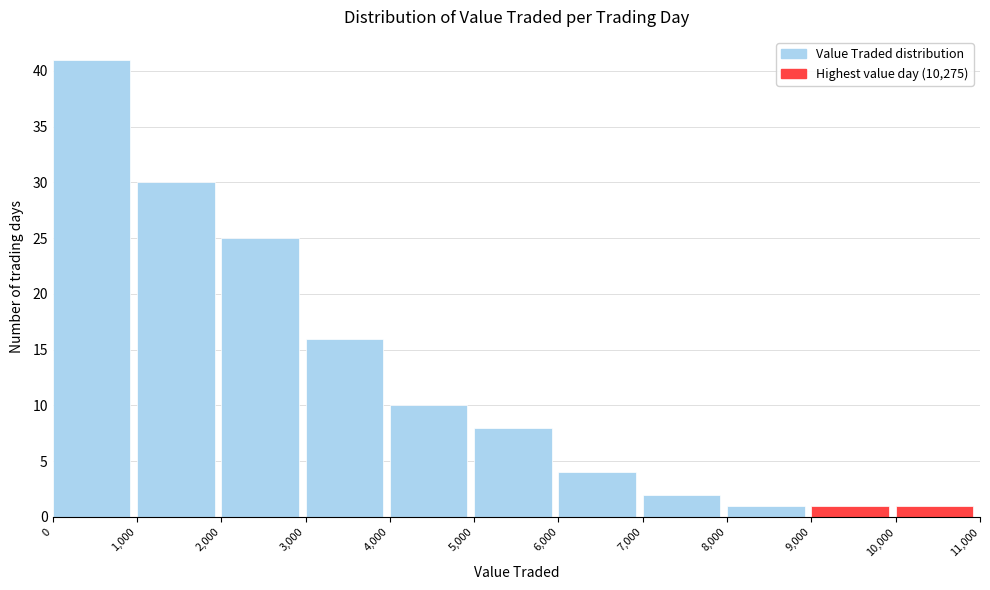

Which range on the x-axis has the tallest bar?

0 to 1,000